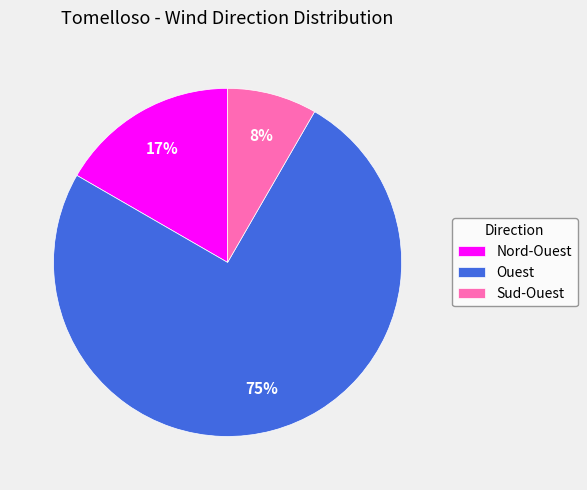

True or false: Nord-Ouest accounts for 5% of the total.

False